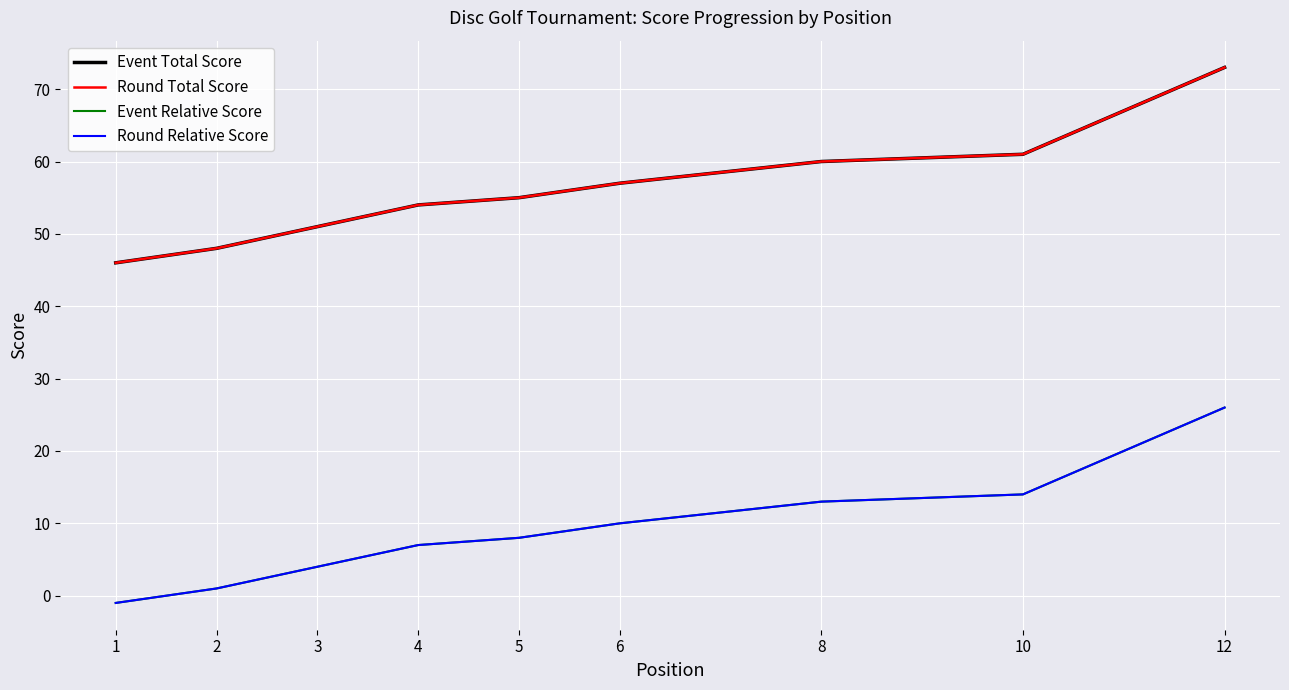

Which label corresponds to the smallest value in the chart?

1